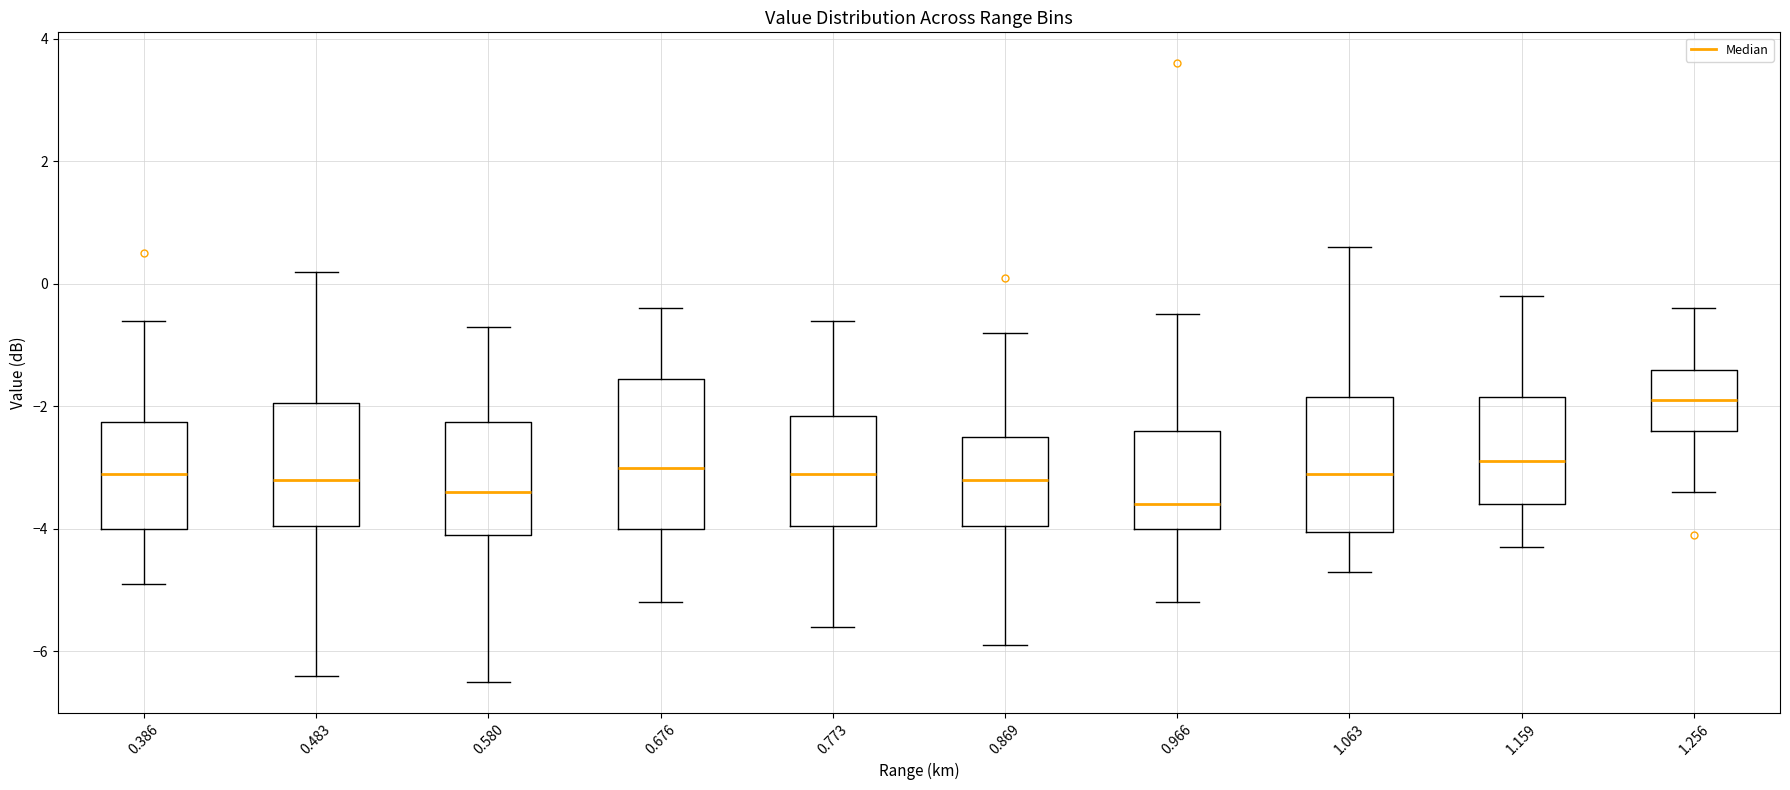

Reading left to right, read every box against the y-axis: the position of its median line, the range the box covers, and the ends of its whiskers. The values are not printed on the chart, so give them approximately, as read against the axis.

0.386: median -3.0, box -4.0 to -2.2, whiskers -4.8 to -0.6
0.483: median -3.2, box -4.0 to -2.0, whiskers -6.4 to 0.2
0.580: median -3.4, box -4.0 to -2.2, whiskers -6.4 to -0.6
0.676: median -3.0, box -4.0 to -1.6, whiskers -5.2 to -0.4
0.773: median -3.0, box -4.0 to -2.2, whiskers -5.6 to -0.6
0.869: median -3.2, box -4.0 to -2.4, whiskers -5.8 to -0.8
0.966: median -3.6, box -4.0 to -2.4, whiskers -5.2 to -0.4
1.063: median -3.0, box -4.0 to -1.8, whiskers -4.6 to 0.6
1.159: median -2.8, box -3.6 to -1.8, whiskers -4.2 to -0.2
1.256: median -1.8, box -2.4 to -1.4, whiskers -3.4 to -0.4